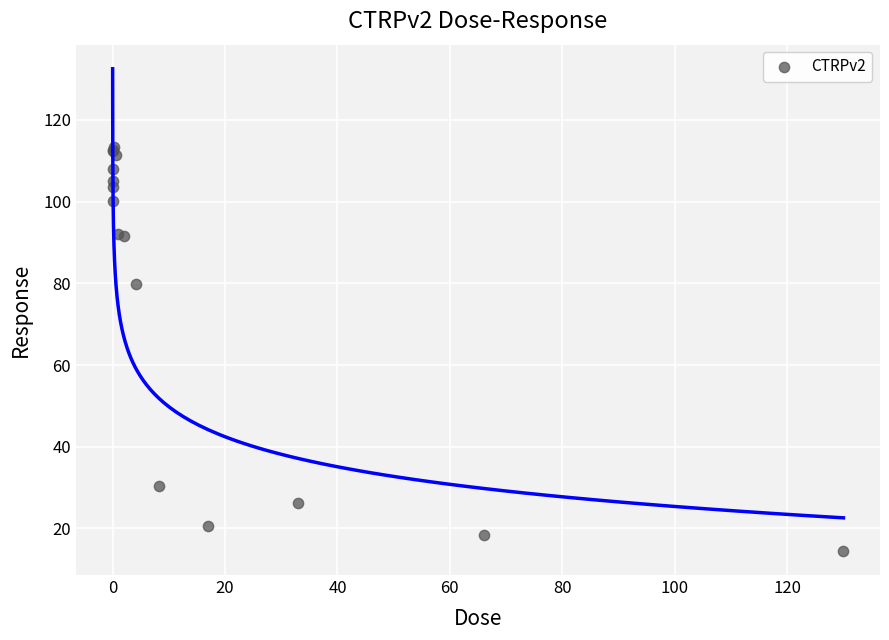

What Y value in the scatter plot is closest to 63?

79.8